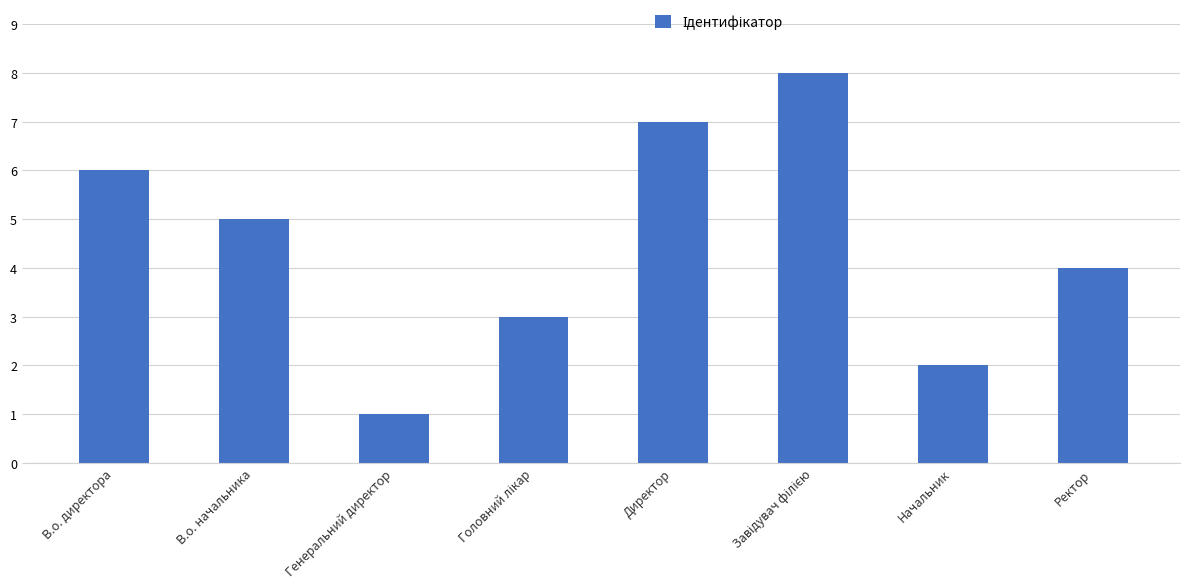

Between Генеральний директор and В.о. начальника, which is larger?

В.о. начальника